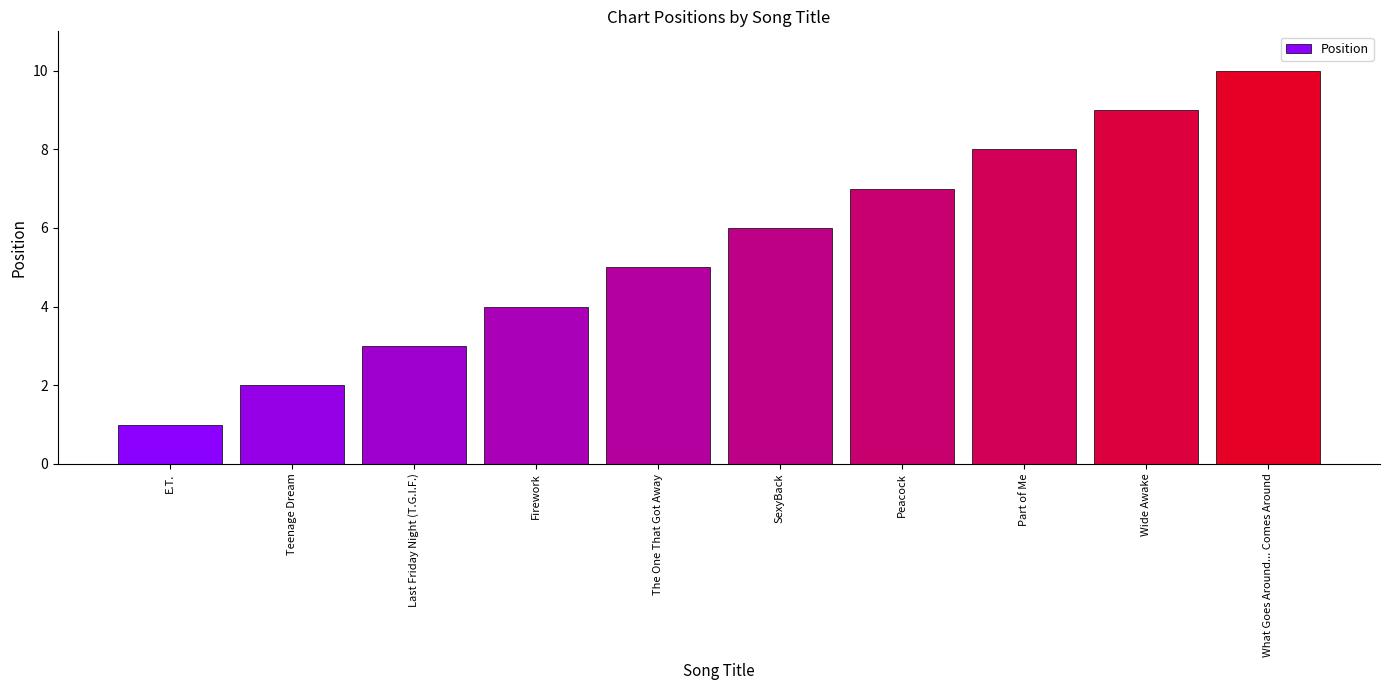

List the labels in order of value, smallest first.

E.T., Teenage Dream, Last Friday Night (T.G.I.F.), Firework, The One That Got Away, SexyBack, Peacock, Part of Me, Wide Awake, What Goes Around... Comes Around